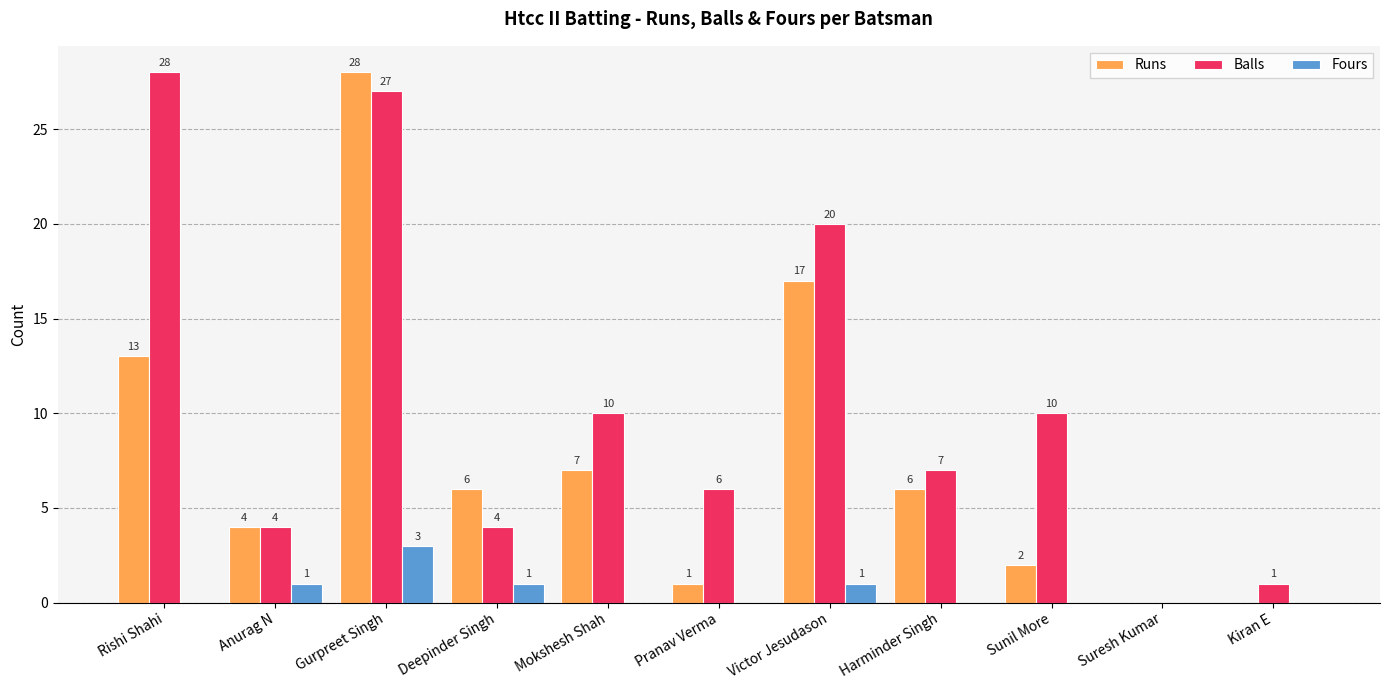

Which series changed the most between Pranav Verma and Suresh Kumar?

Balls